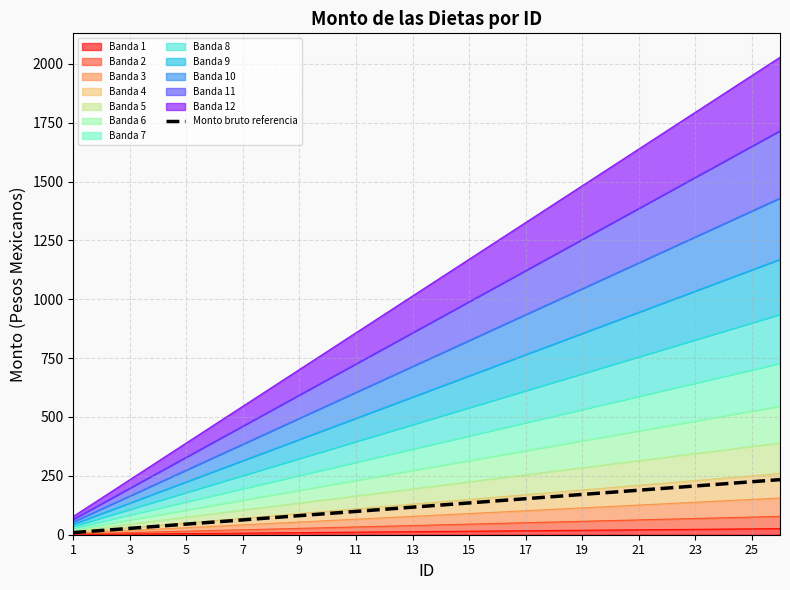

Reading left to right, transcribe all the data shown in this chart.

9	18	27	36	45	54	63	72	81	90	99	108	117	126	135	144	153	162	171	180	189	198	207	216	225	234